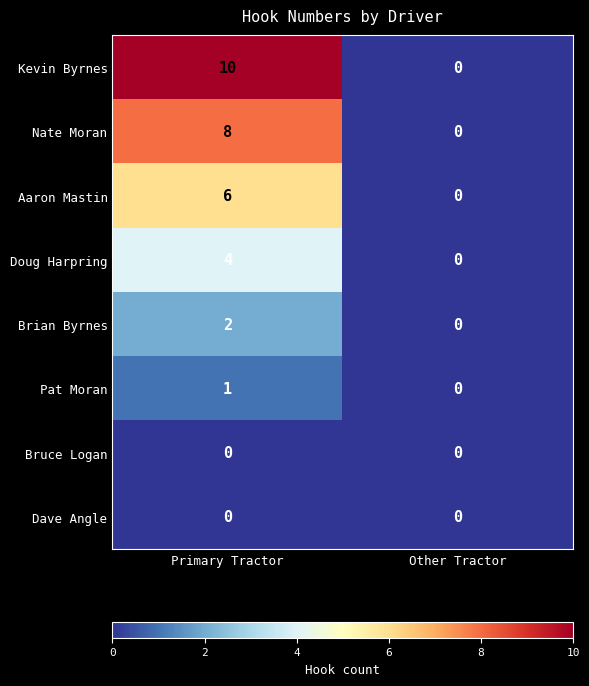

At which category is the sum across all series the highest?

Primary Tractor